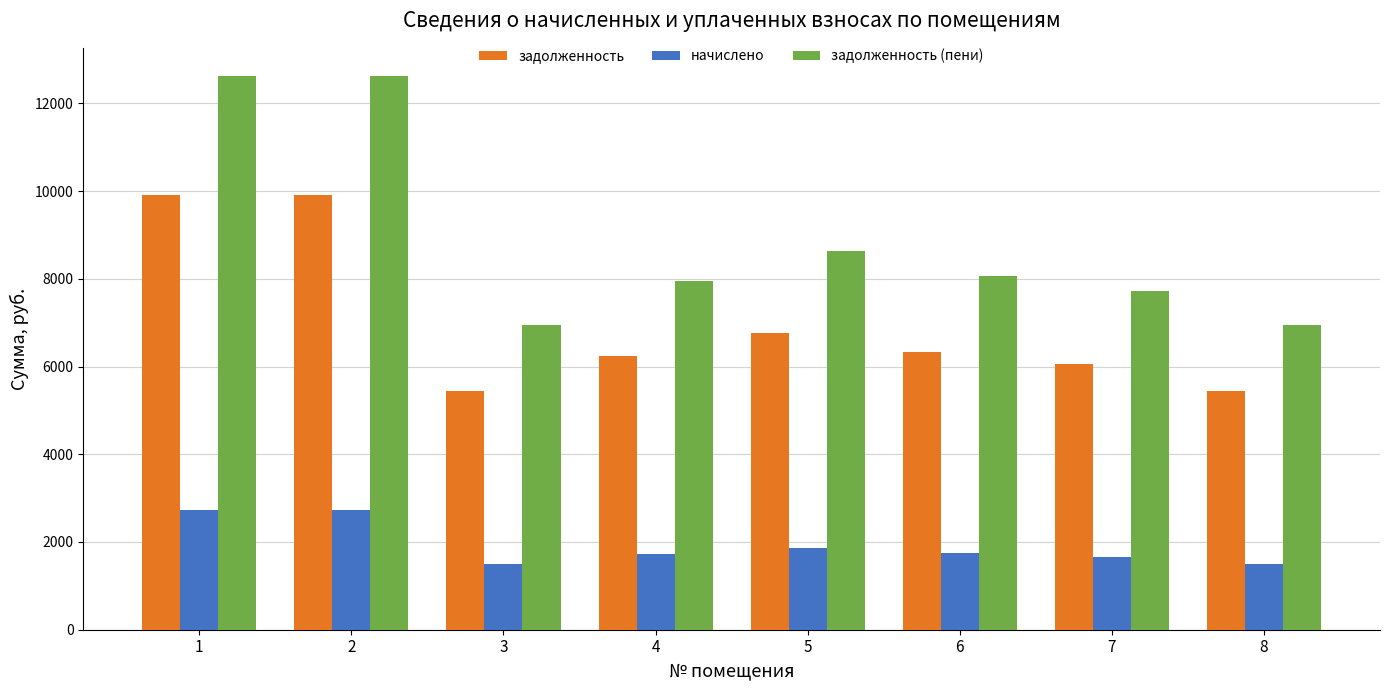

Between 3 and 5, which series saw the biggest shift?

задолженность (пени)